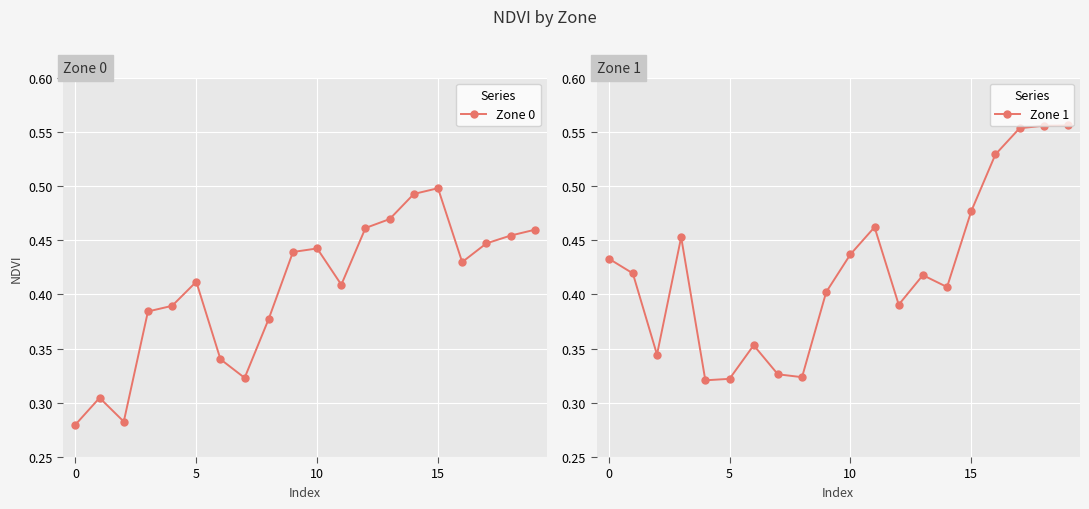

Rank the series by their maximum value, from highest to lowest.

Zone 1, Zone 0